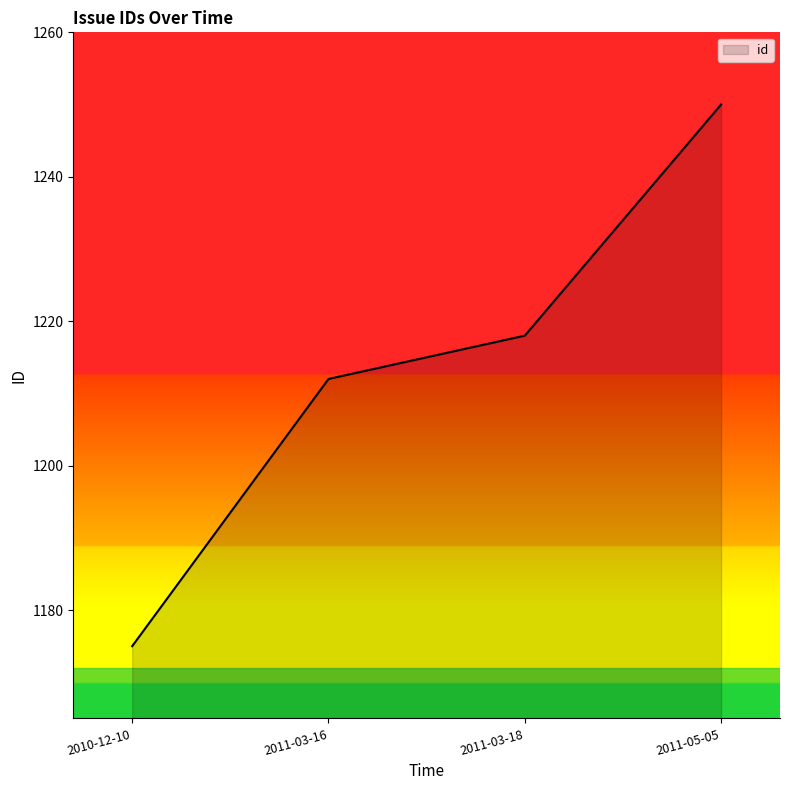

Reading left to right, transcribe all the data shown in this chart.

1175	1212	1218	1250